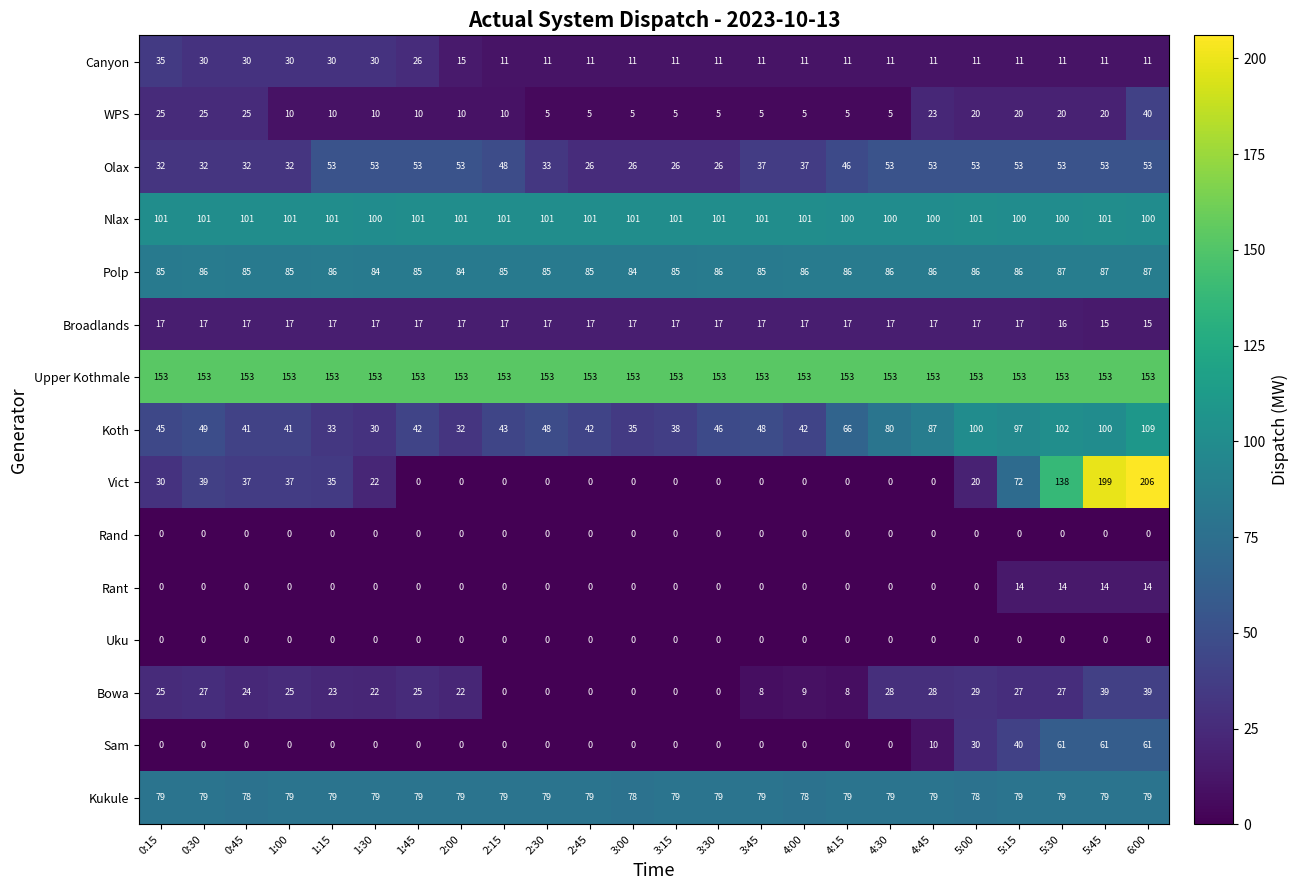

What is the lowest value of the Nlax series?

100